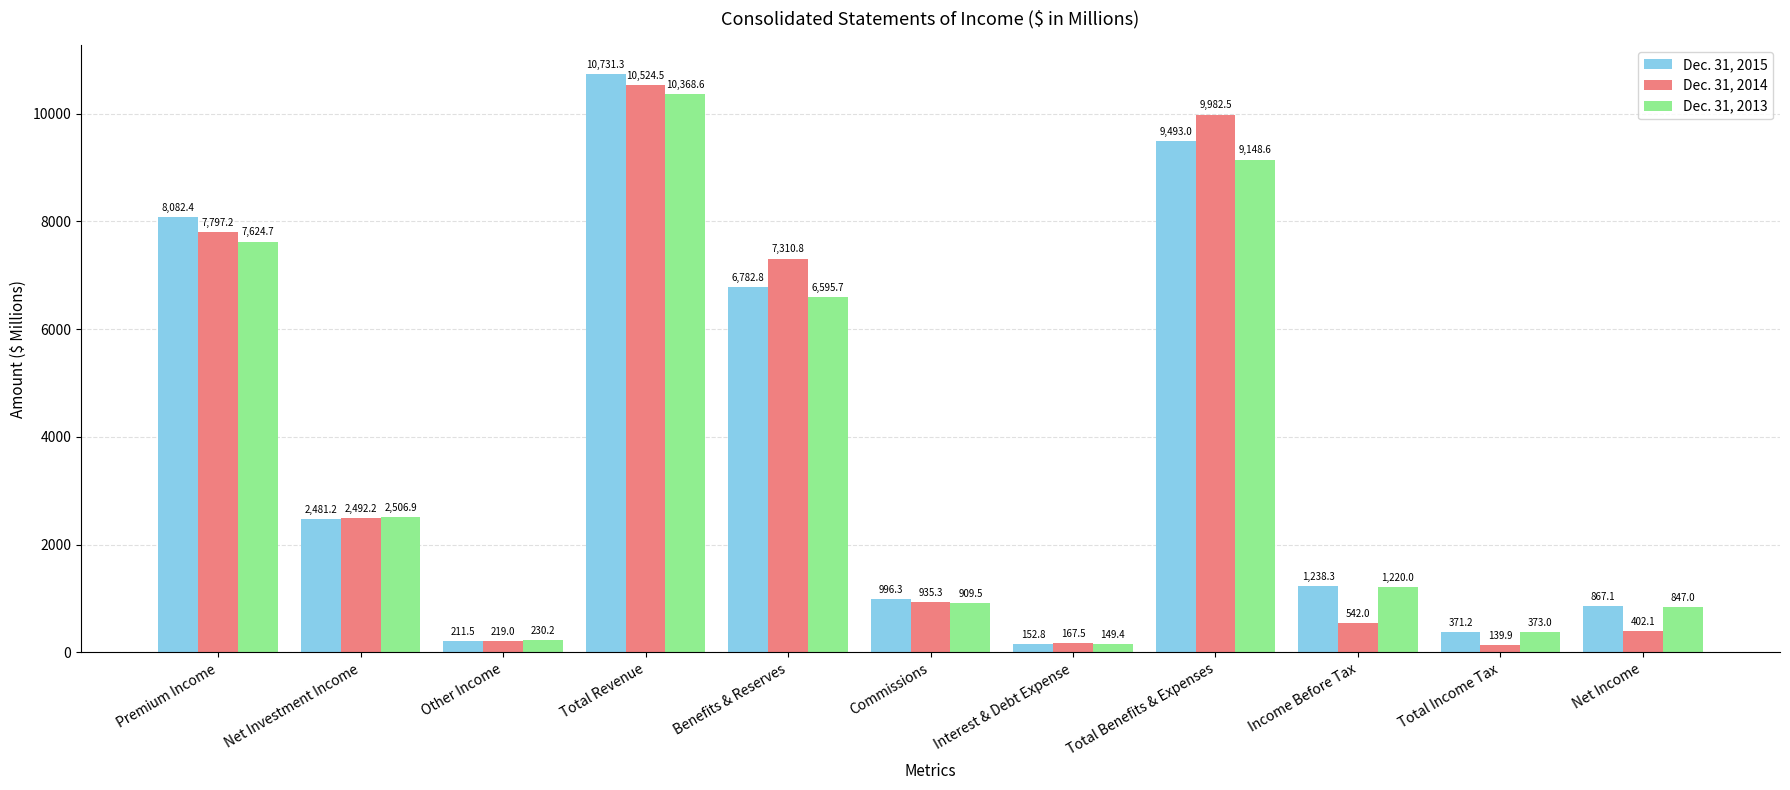

How many bars are there in each group?

3